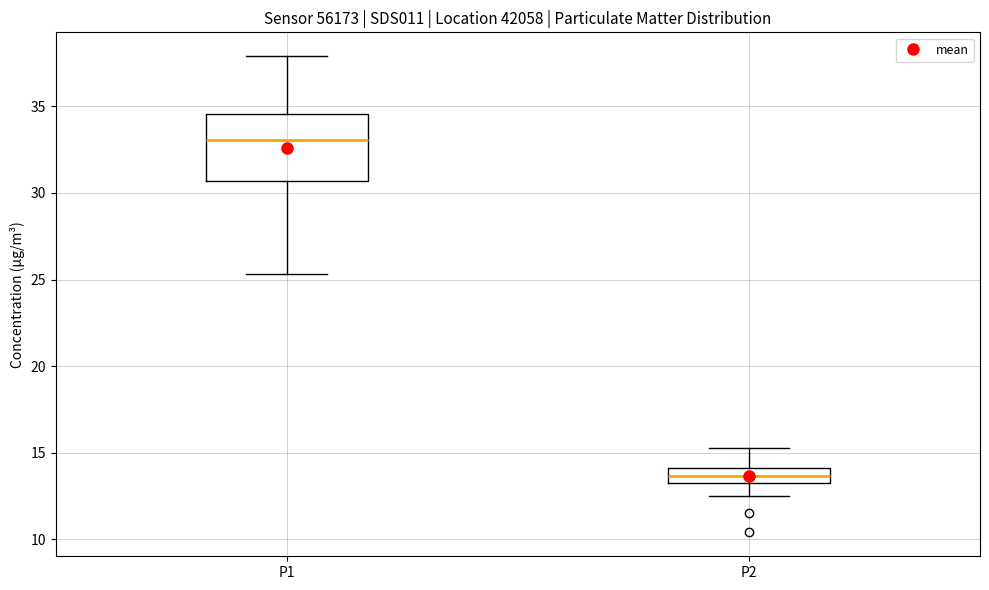

Which box has the lowest median line?

P2